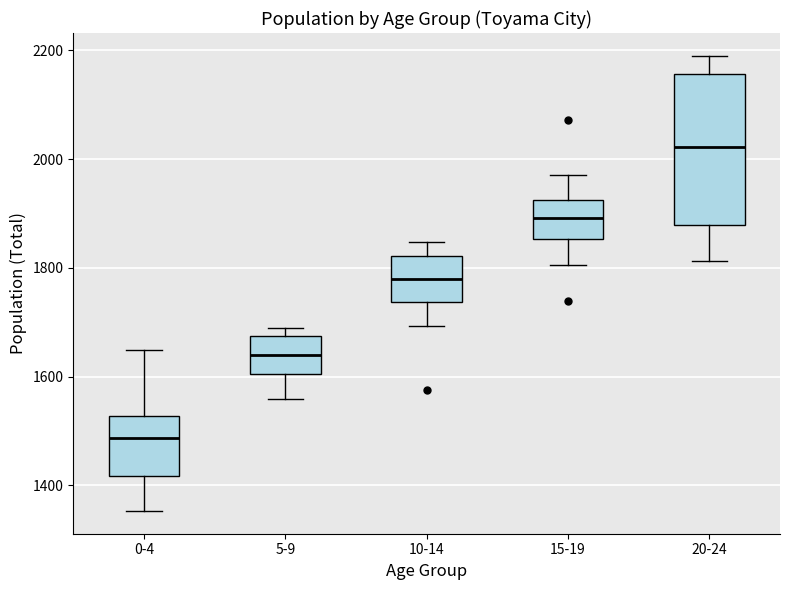

Reading left to right, read every box against the y-axis: the position of its median line, the range the box covers, and the ends of its whiskers. The values are not printed on the chart, so give them approximately, as read against the axis.

0-4: median 1480, box 1420 to 1520, whiskers 1360 to 1640
5-9: median 1640, box 1600 to 1680, whiskers 1560 to 1680 (just above the box's upper edge)
10-14: median 1780, box 1740 to 1820, whiskers 1700 to 1840
15-19: median 1900, box 1860 to 1920, whiskers 1800 to 1980
20-24: median 2020, box 1880 to 2160, whiskers 1820 to 2200